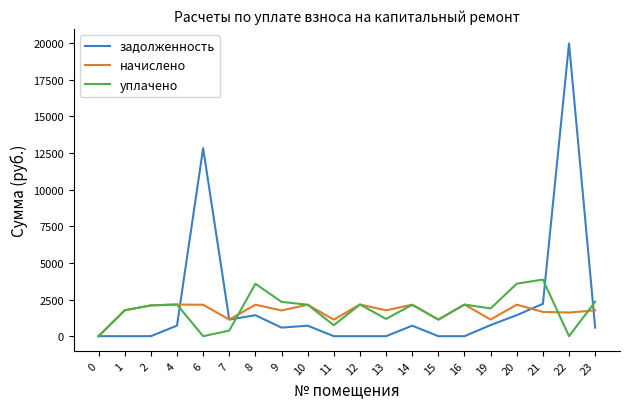

Is the value of начислено at 1 greater than the value of уплачено at 7?

Yes